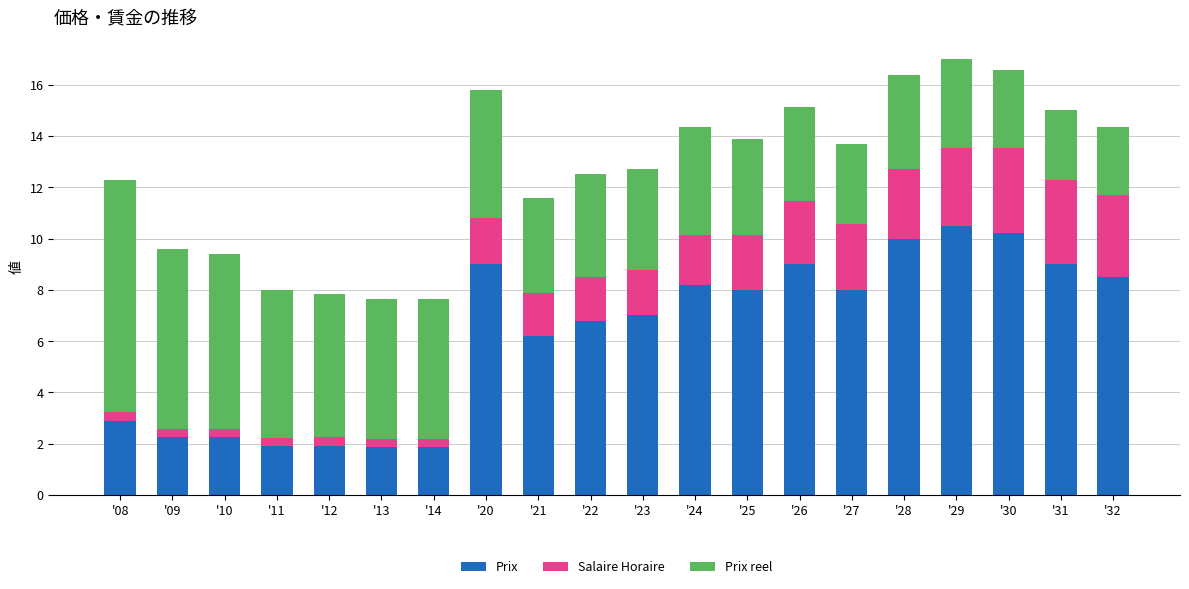

How many series are shown in this chart?

3